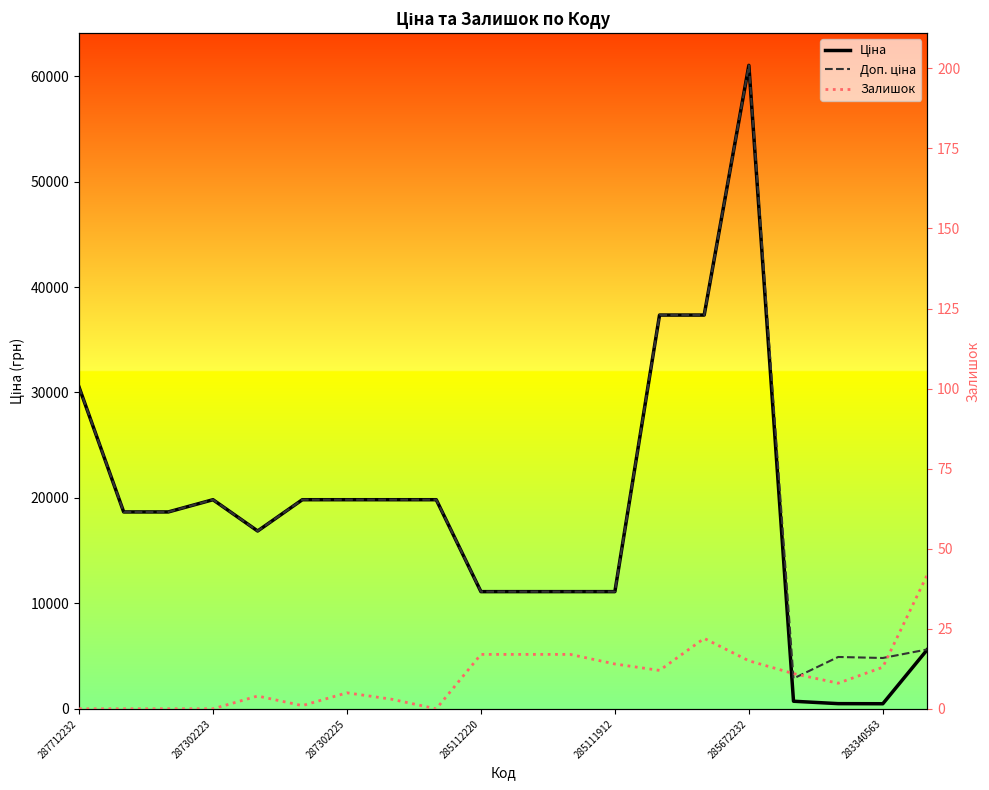

True or false: Залишок and Доп. ціна intersect in this chart.

False